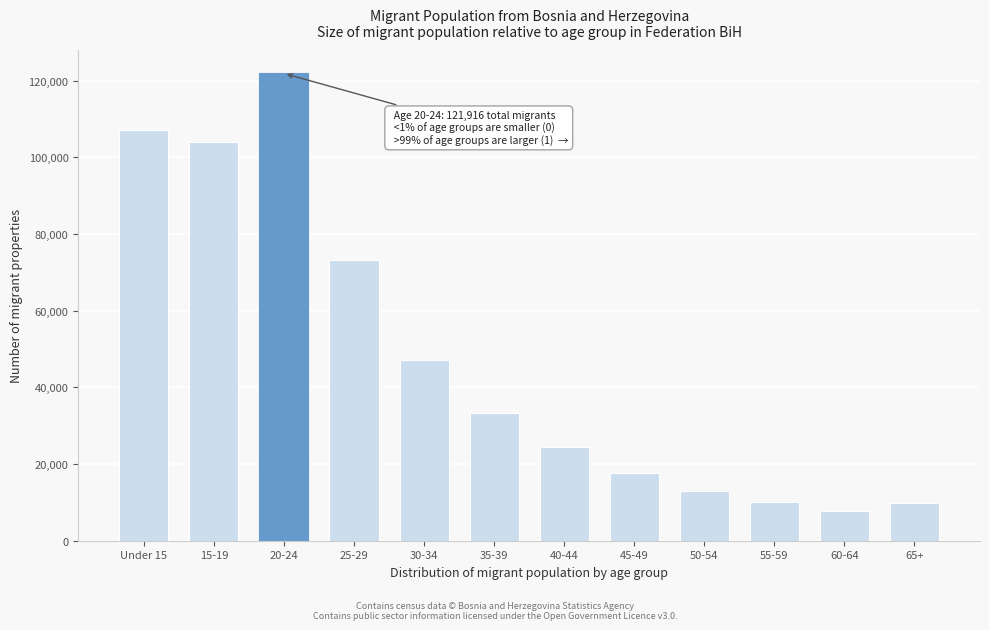

What is the sum of the values at Under 15 and 15-19?

211220